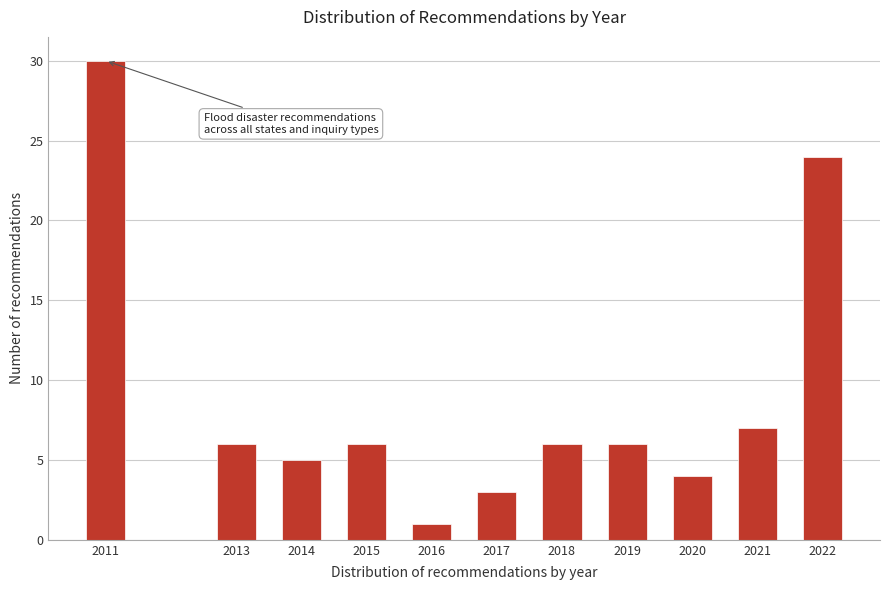

Reading left to right, transcribe all the data shown in this chart.

30	6	5	6	1	3	6	6	4	7	24